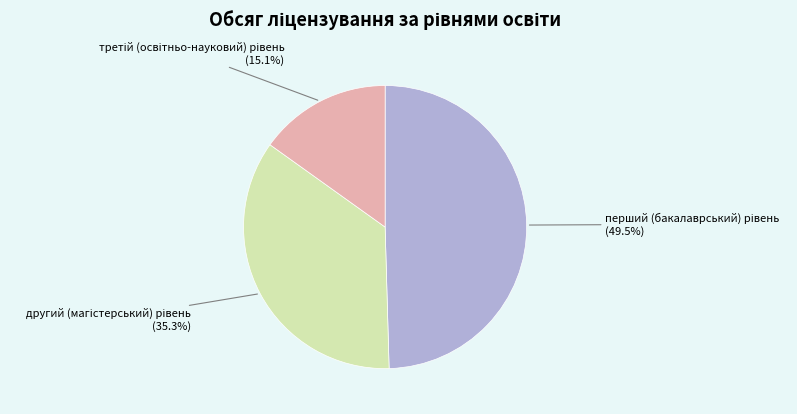

Is there a majority slice in this chart?

No